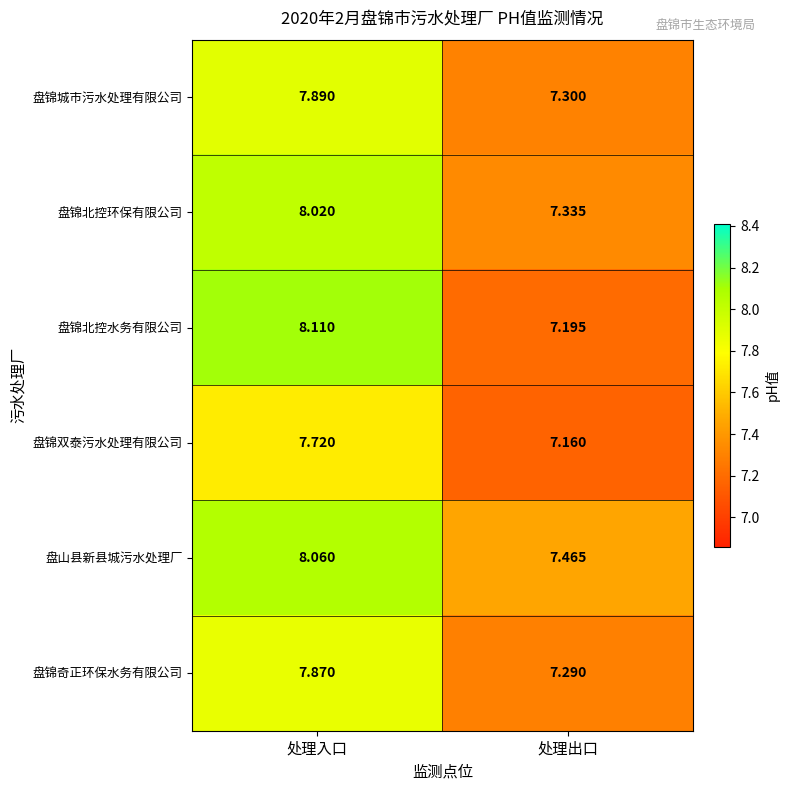

Which series has the largest total across all categories?

盘山县新县城污水处理厂